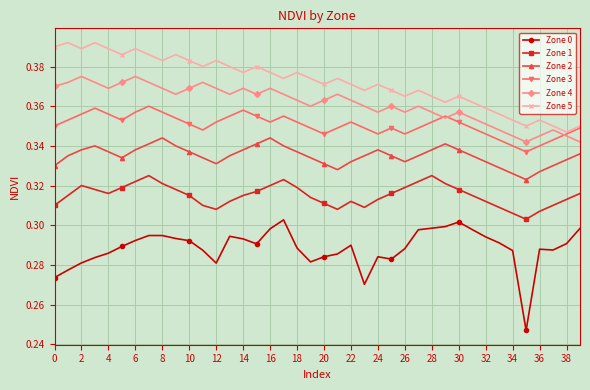

True or false: Zone 2 and Zone 3 cross at least once.

False